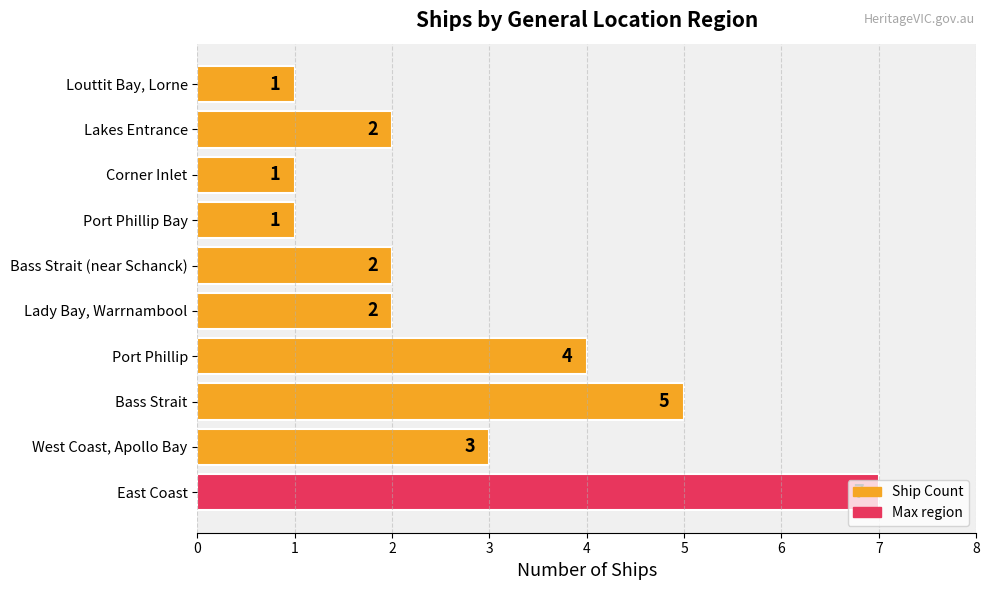

What is the difference between the maximum and minimum values?

6